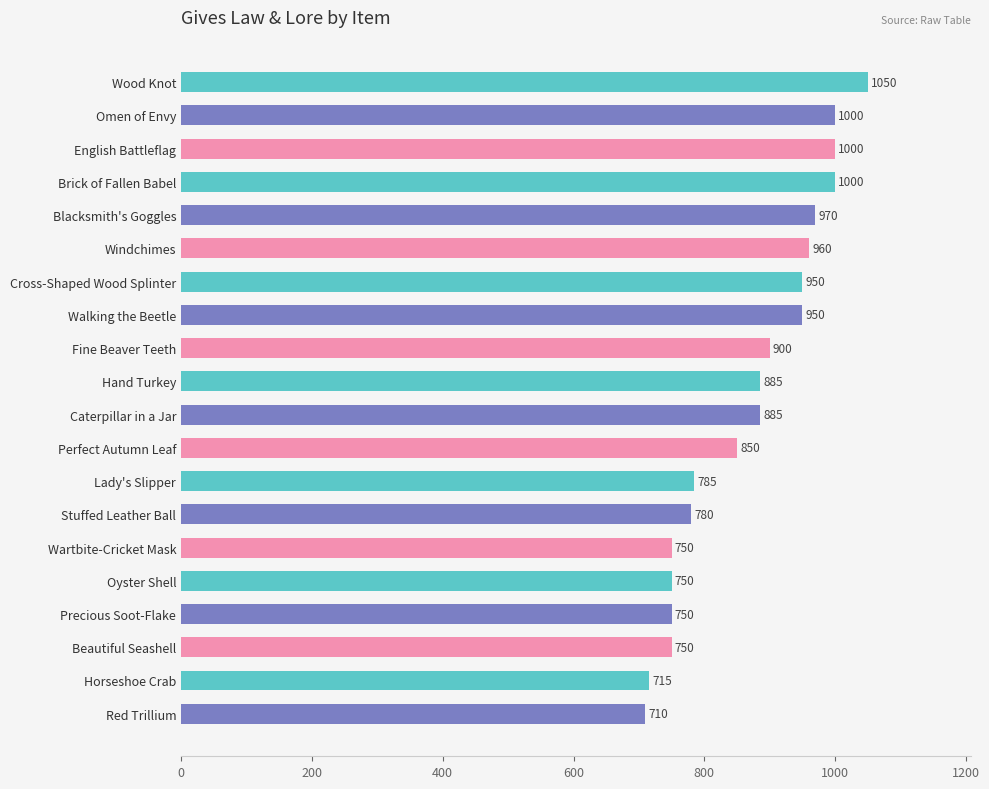

What position from the top is Blacksmith's Goggles?

5